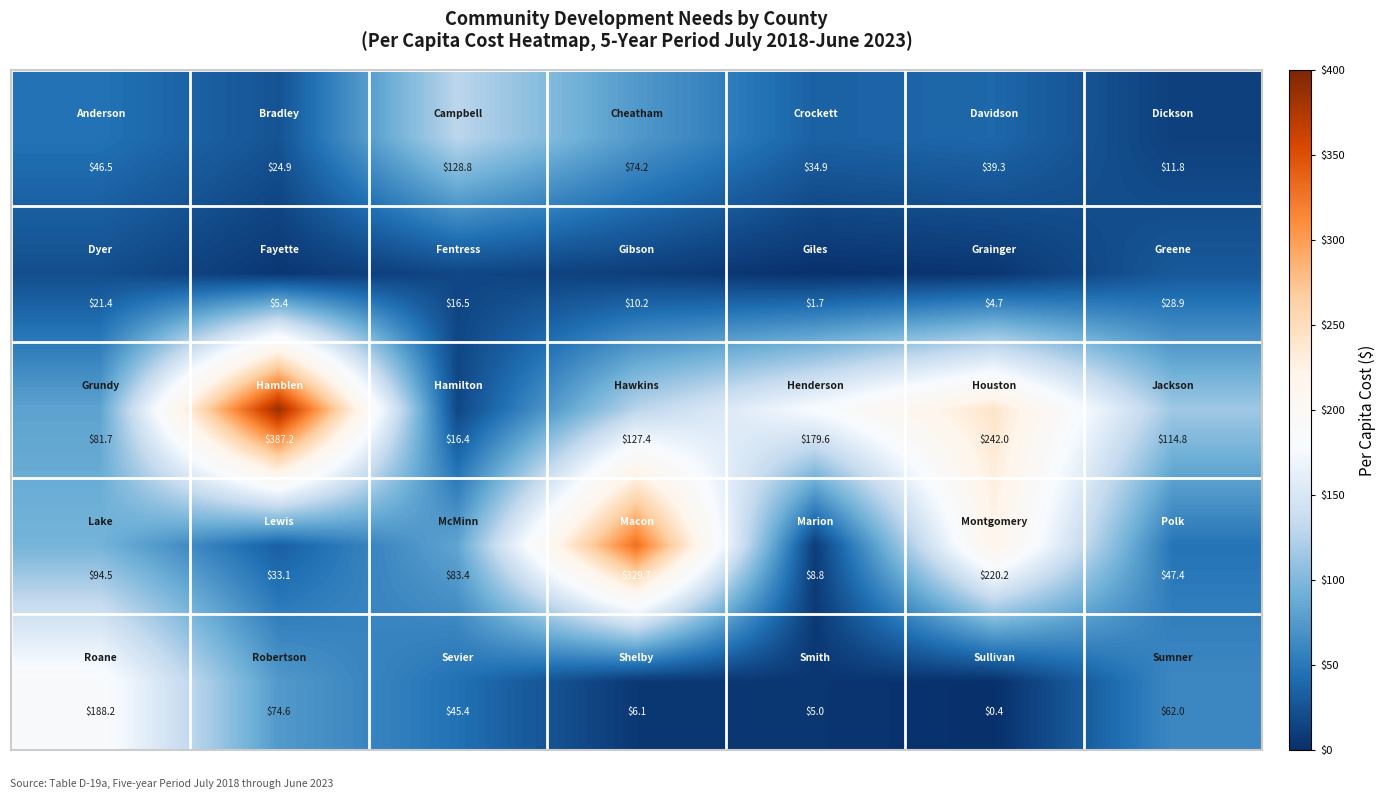

At how many categories does at least one series exceed 229?

3